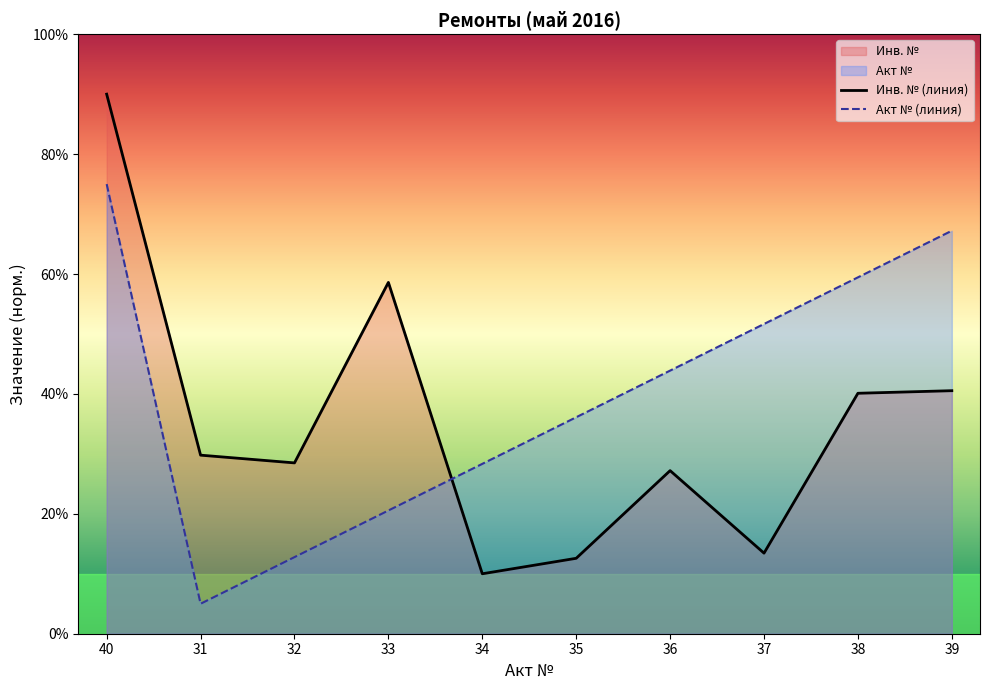

What is the sum of the Инв. № values at 32 and 33?

87.1